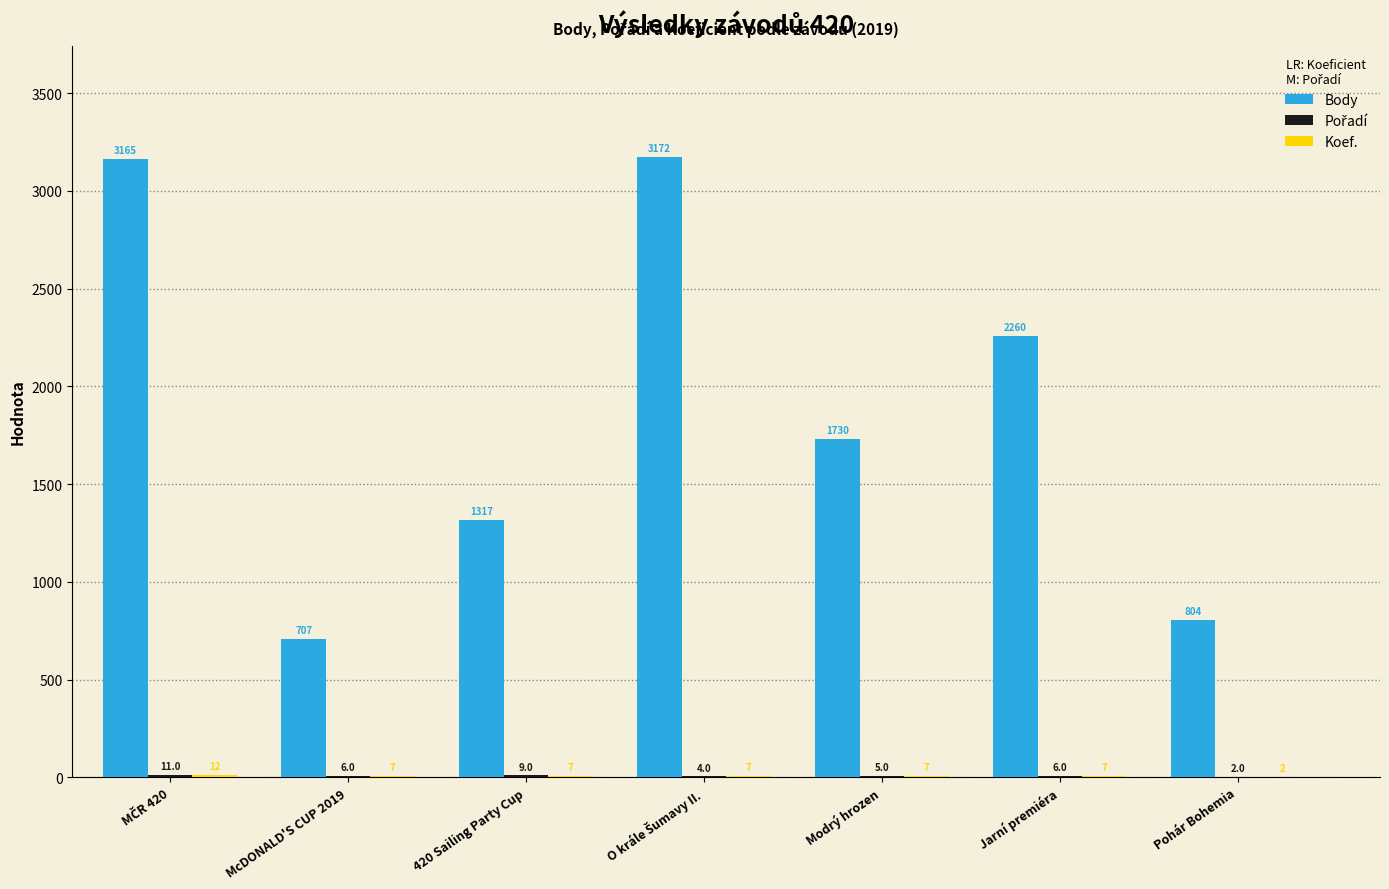

True or false: Body has a value of 474 at McDONALD'S CUP 2019.

False